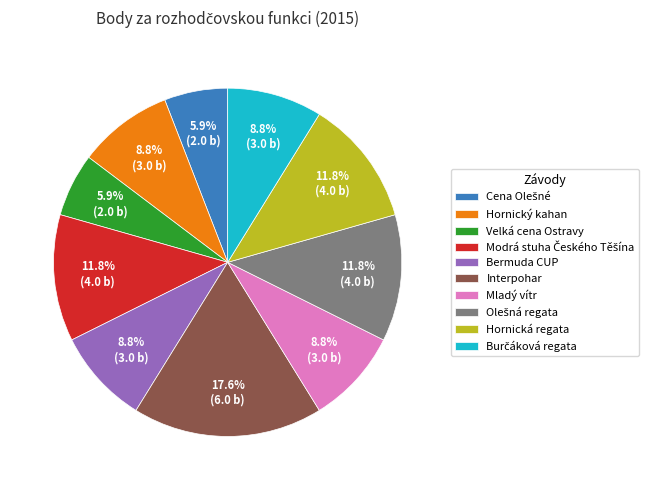

Which slice is the largest?

Interpohar